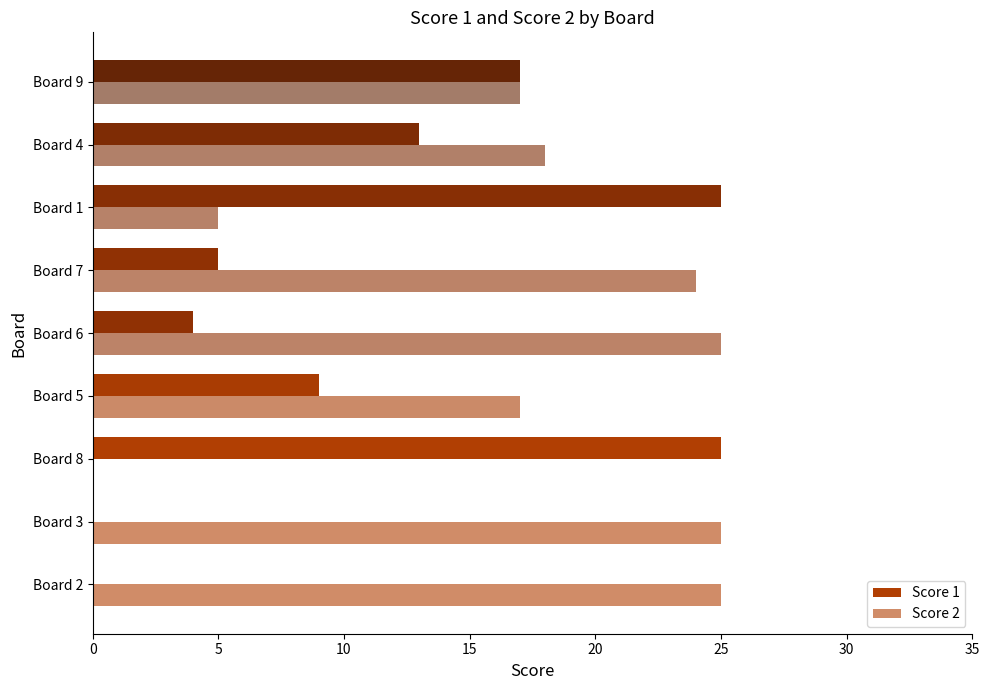

At how many categories does at least one series exceed 19?

6